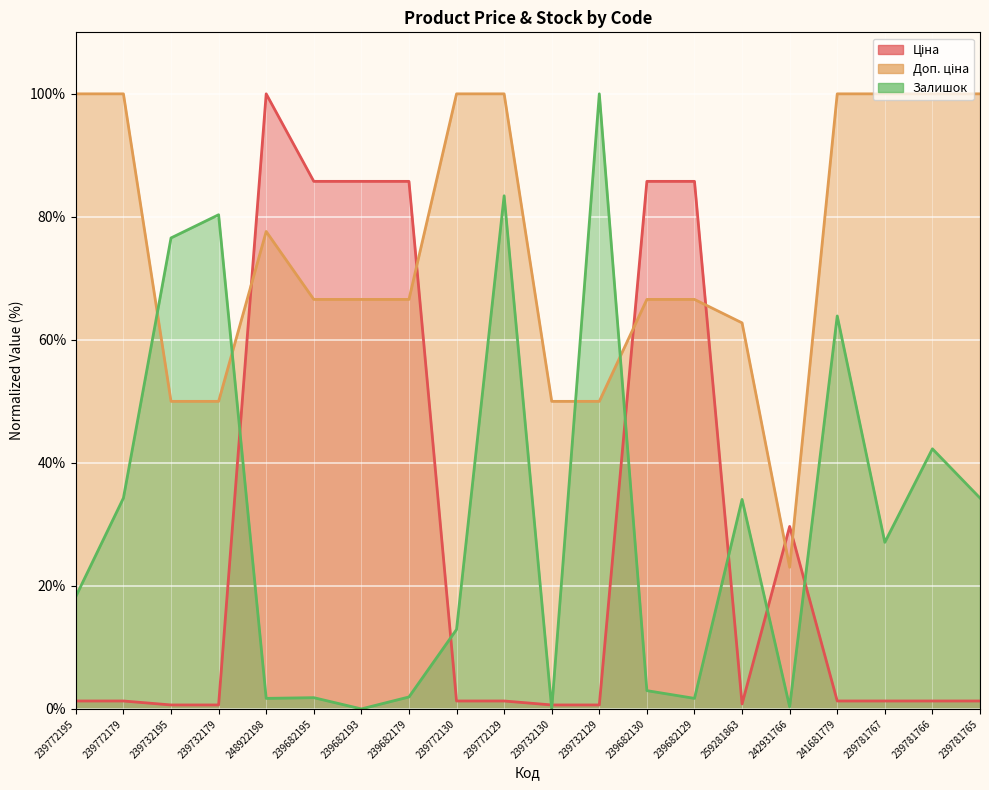

What is the spread (max minus min) of values at 239682195?

83.9